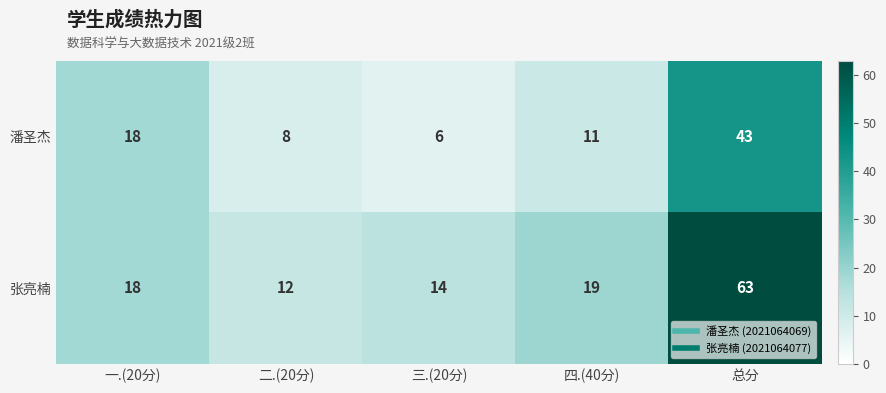

Where does the 潘圣杰 series first go above 11?

一.(20分)